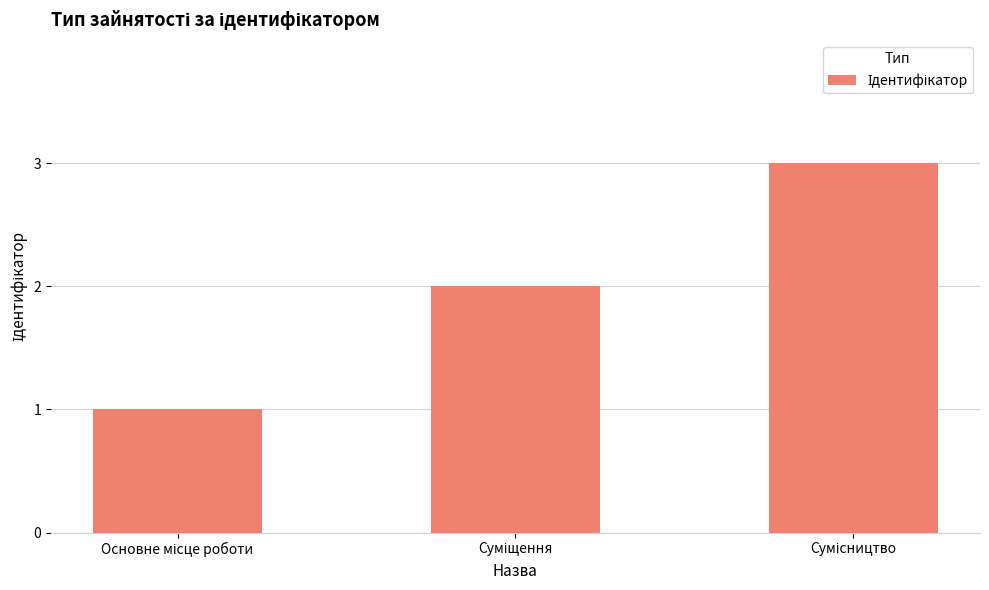

What is the maximum value shown in the chart?

3